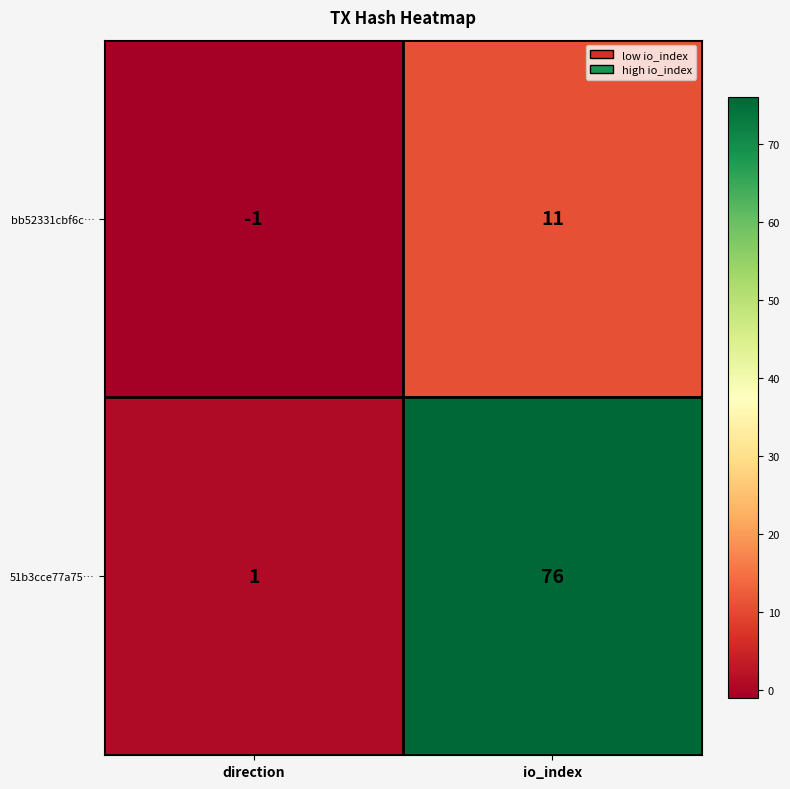

What is the average value of the bb52331cbf6c… series?

5